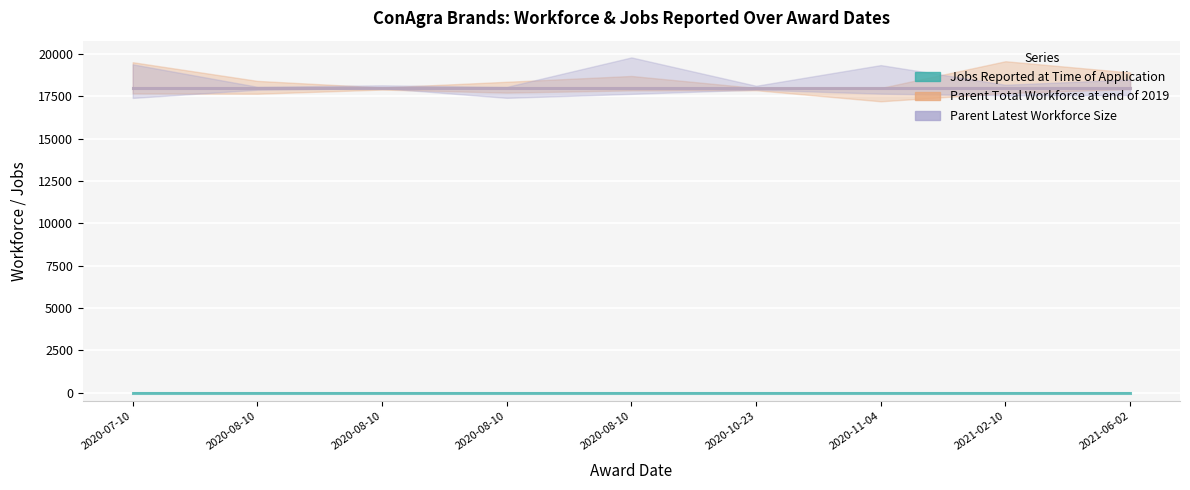

What is the difference between the highest and lowest values at 2020-08-10?

18000